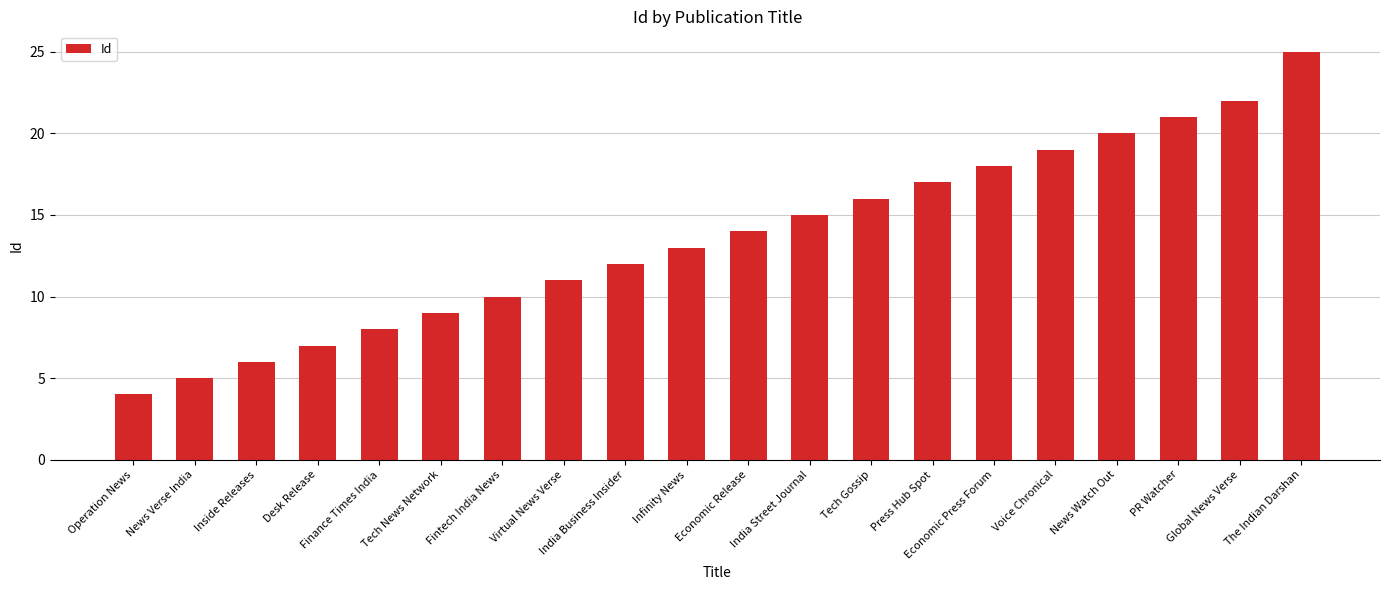

Reading right to left, what are all the values shown in this chart?

25	22	21	20	19	18	17	16	15	14	13	12	11	10	9	8	7	6	5	4